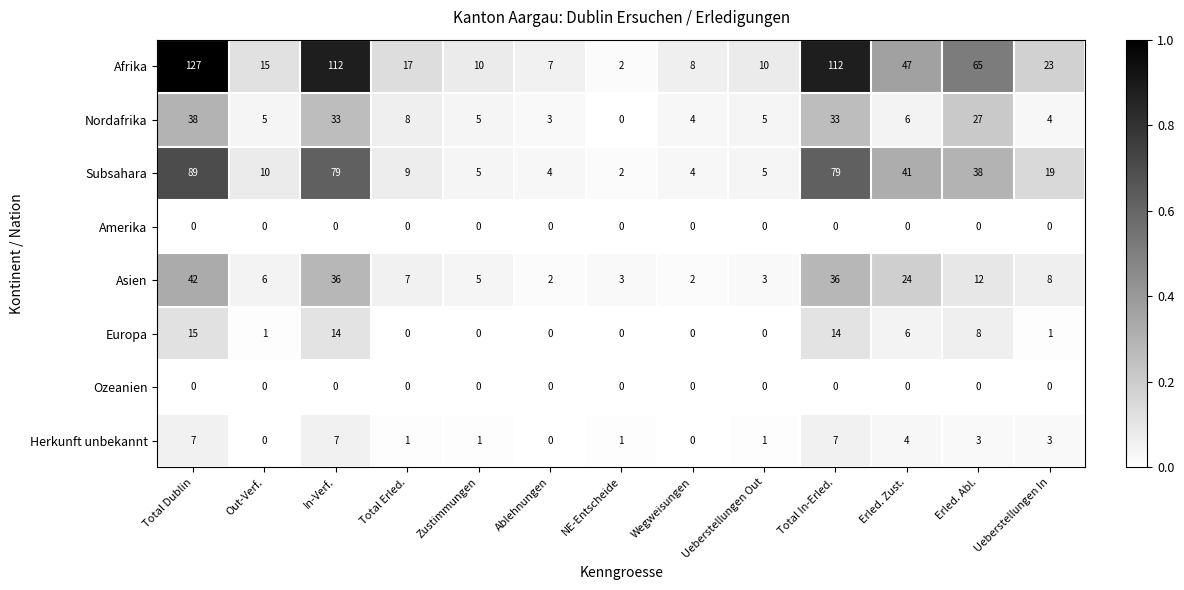

Is it true that Europa equals 1 at Out-Verf.?

True